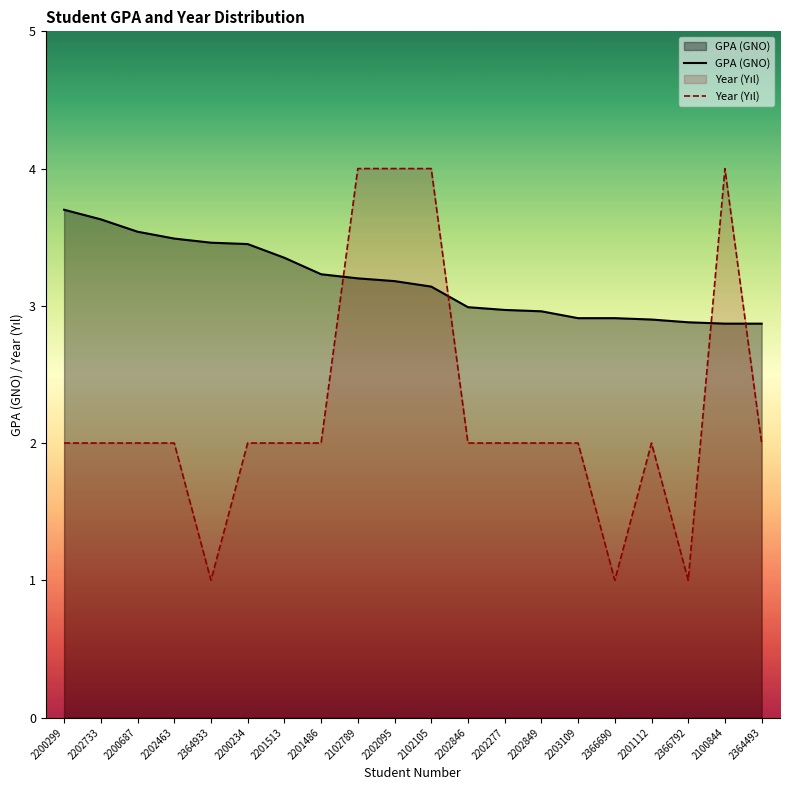

What is the difference between the highest and lowest values at 2202849?

1.0